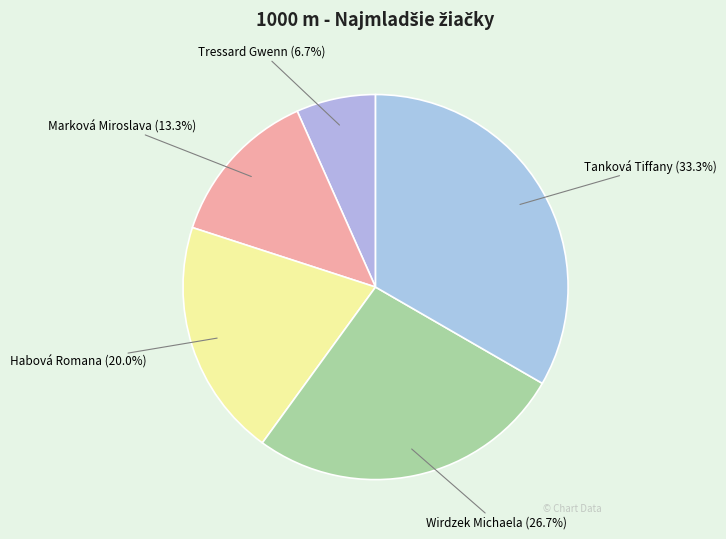

True or false: Habová Romana accounts for 20% of the total.

True